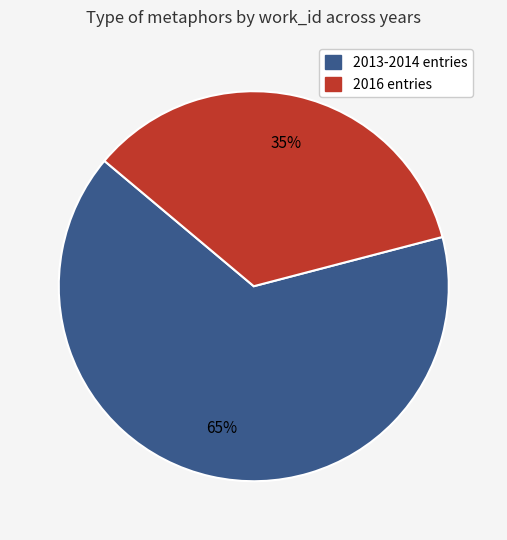

Is there a majority slice in this chart?

Yes